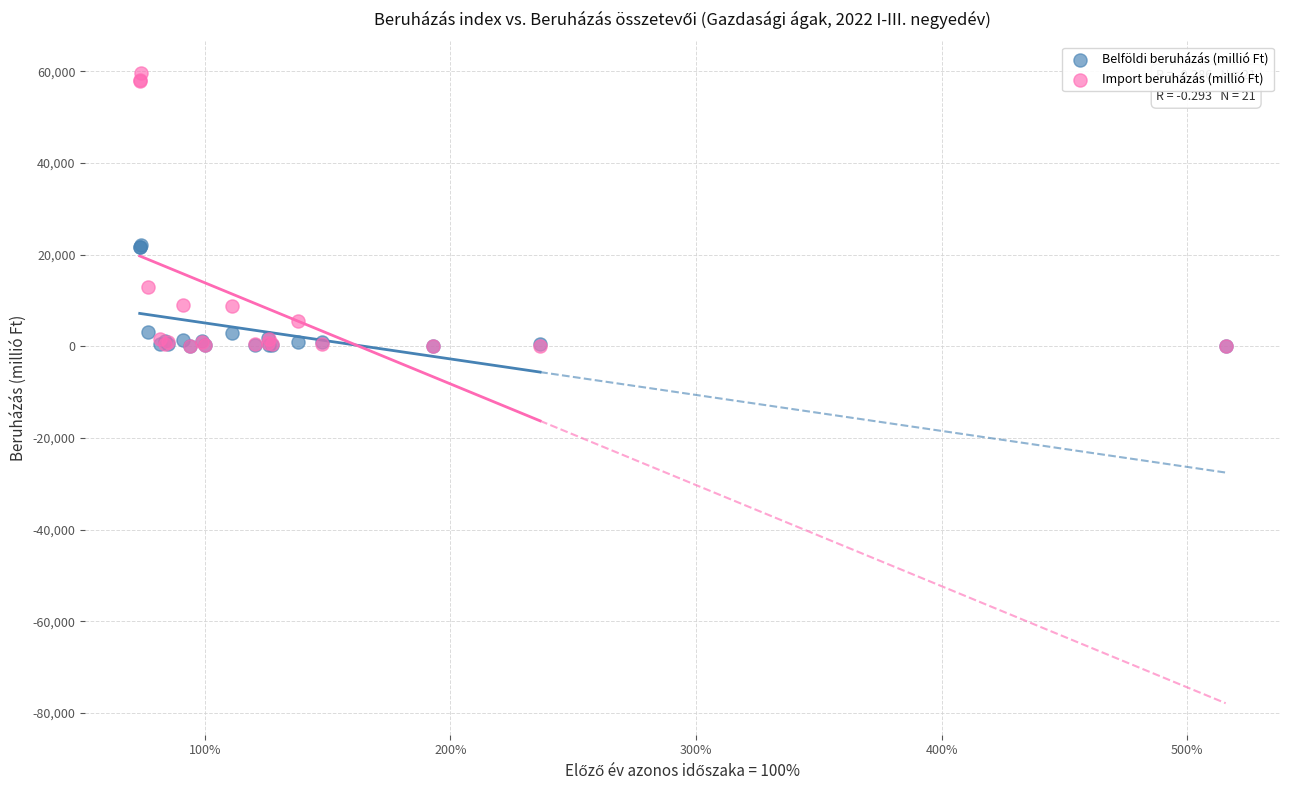

Which series has the largest Y range (max minus min)?

Import beruházás (millió Ft)